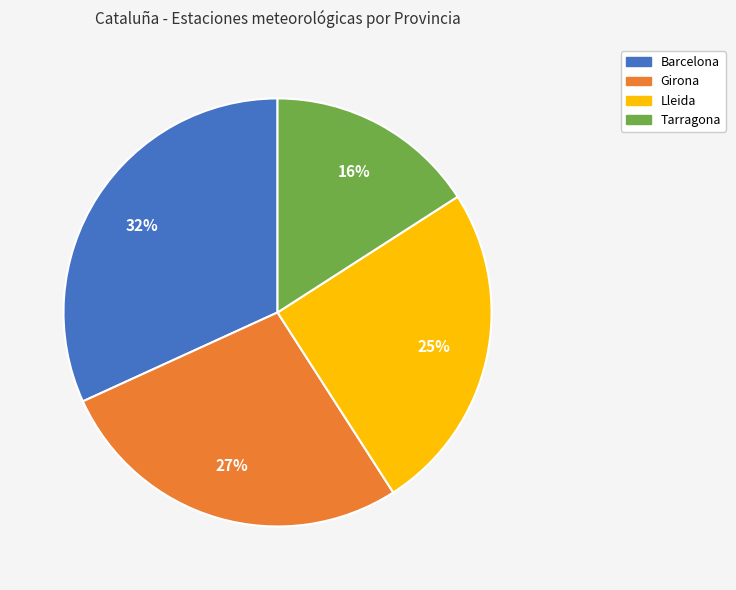

Which slice is the largest?

Barcelona